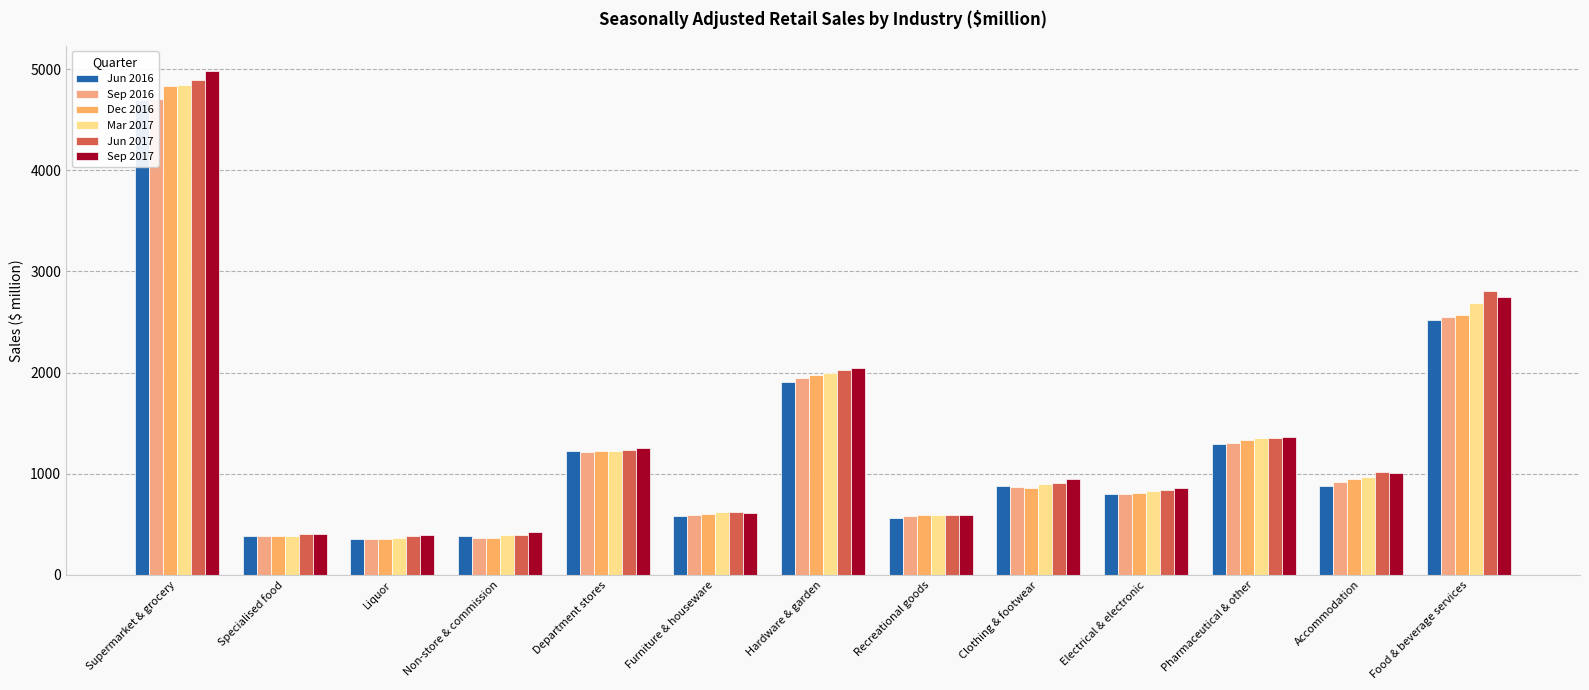

Where is Sep 2017 nearest to the value 2688?

Food & beverage services